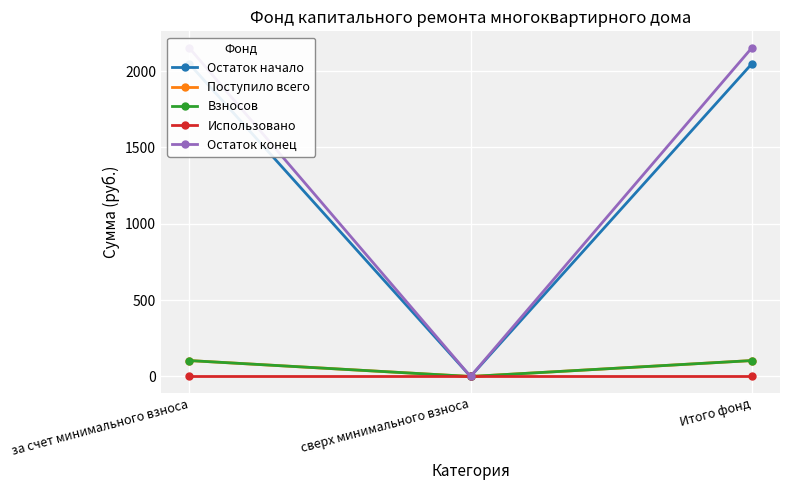

Reading left to right, what are all the values shown in this chart?

Остаток начало: 2048.6	0.0	2048.6
Поступило всего: 104.3	0.0	104.3
Взносов: 104.3	0.0	104.3
Использовано: 0.0	0.0	0.0
Остаток конец: 2152.9	0.0	2152.9